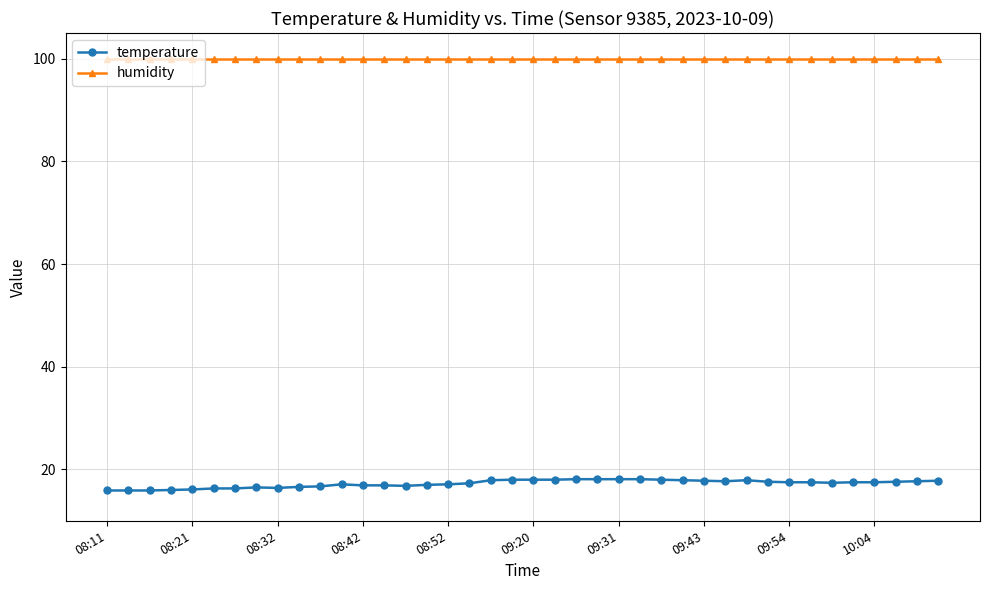

True or false: temperature has more than 0 interior local peaks.

True